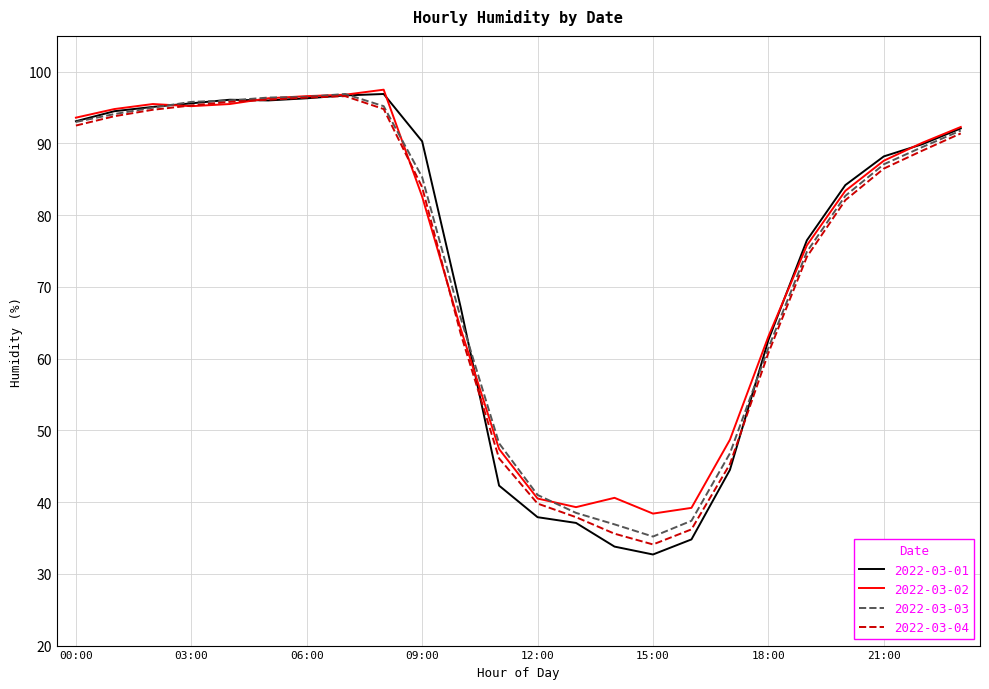

How many lines are shown in the chart?

4